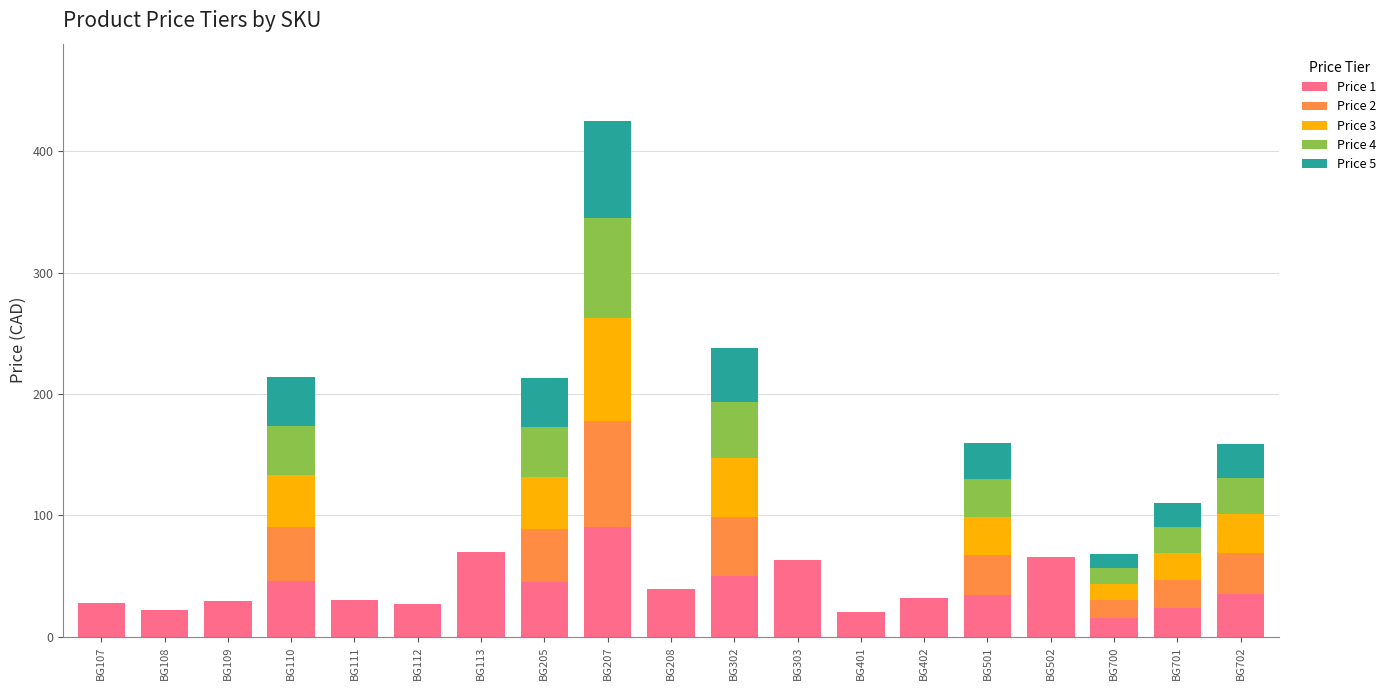

What is the approximate value of Price 1 at BG208?

39.0